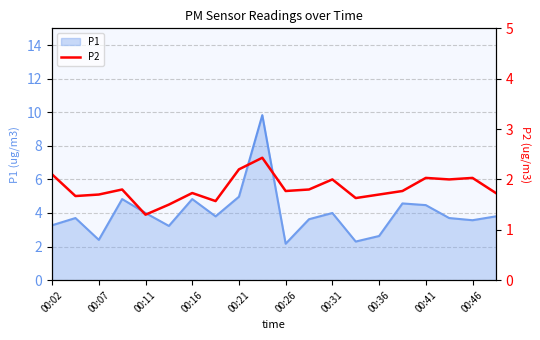

Is it true that the value at 15 is 1.8?

True